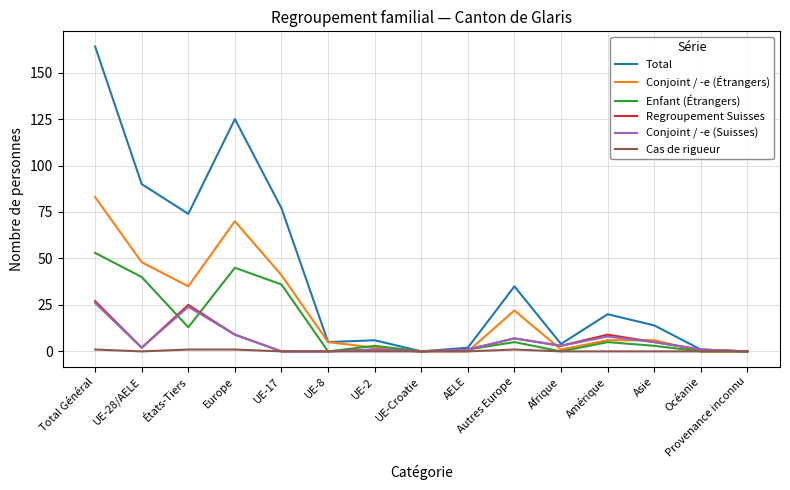

True or false: Conjoint / -e (Étrangers) has a value of 0 at Provenance inconnu.

True